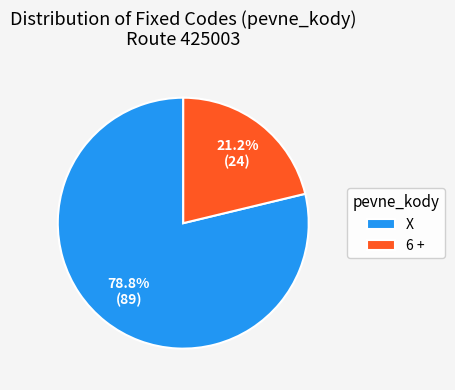

The X slice represents 79% of the pie. True or false?

True